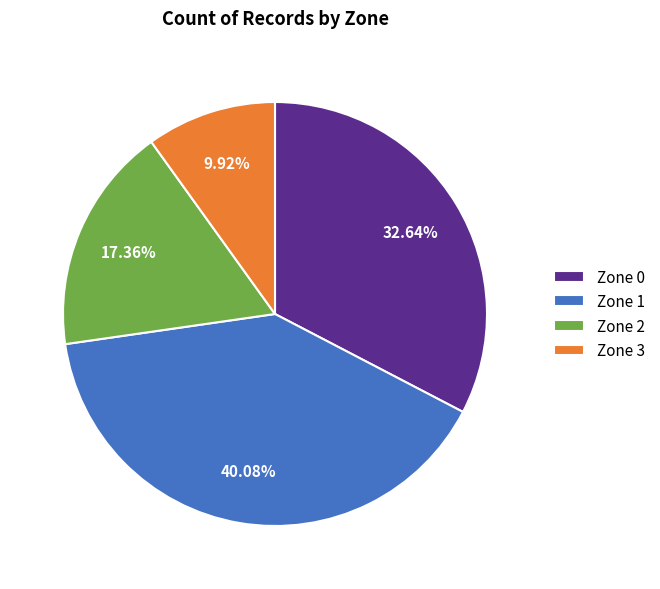

Is the sum of Zone 1 and Zone 2 greater than half?

Yes